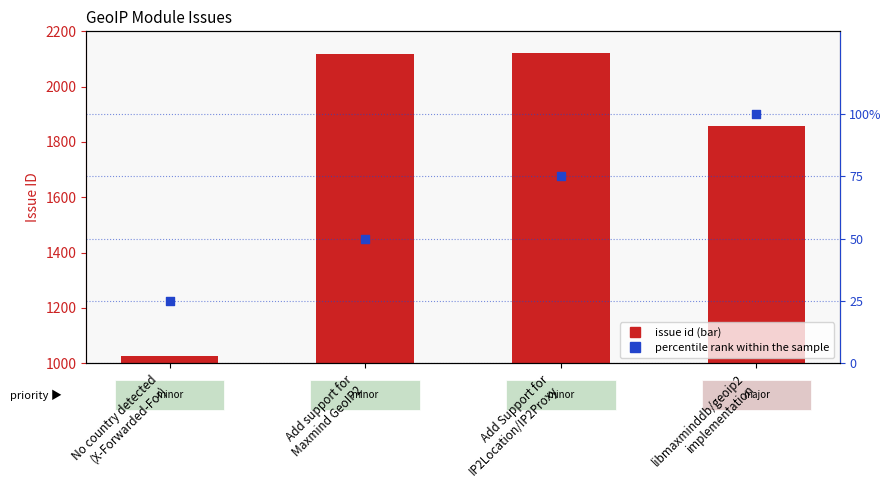

Which series contains the highest Y value?

id